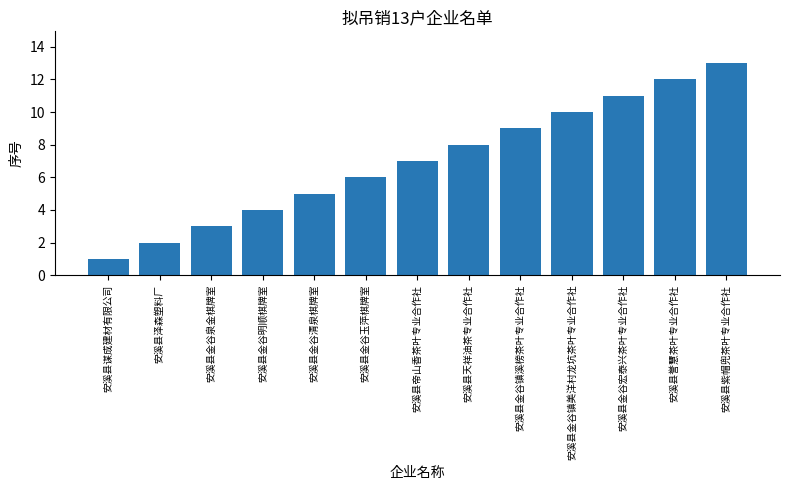

List the labels in order of value, largest first.

安溪县紫帽兜茶叶专业合作社, 安溪县誉慧茶叶专业合作社, 安溪县金谷宏泰兴茶叶专业合作社, 安溪县金谷镇美洋村龙坑茶叶专业合作社, 安溪县金谷镇溪榜茶叶专业合作社, 安溪县天祥油茶专业合作社, 安溪县帝山香茶叶专业合作社, 安溪县金谷玉萍棋牌室, 安溪县金谷清泉棋牌室, 安溪县金谷明顺棋牌室, 安溪县金谷泉金棋牌室, 安溪县泽森塑料厂, 安溪县谋成建材有限公司